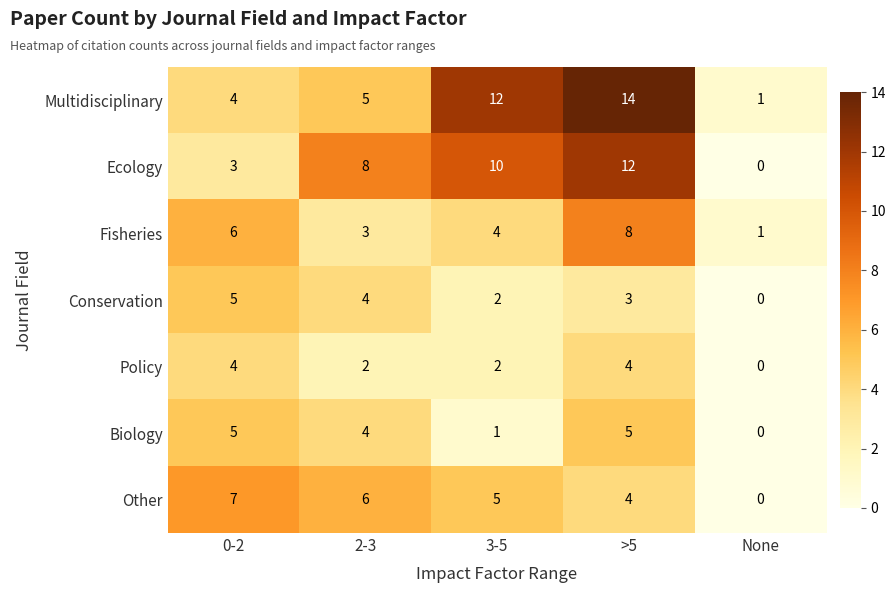

What is the difference between the Fisheries values at 3-5 and None?

3